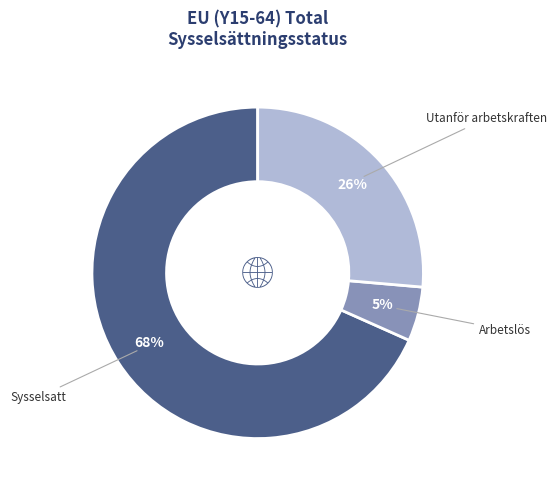

Is there a majority slice in this chart?

Yes